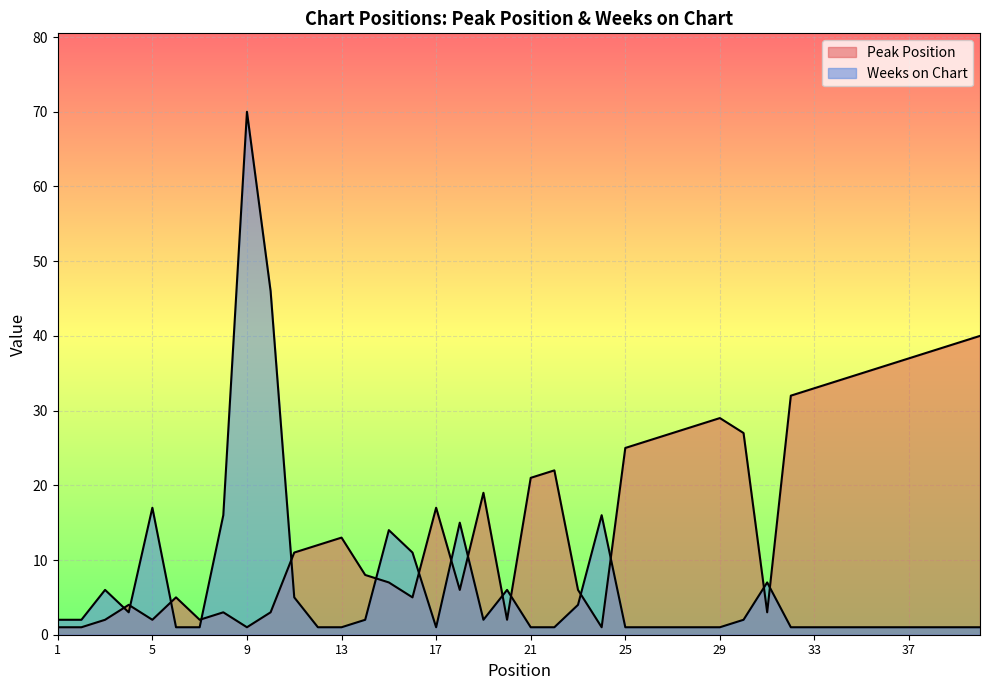

At which category does Weeks on Chart reach its first local valley?

4